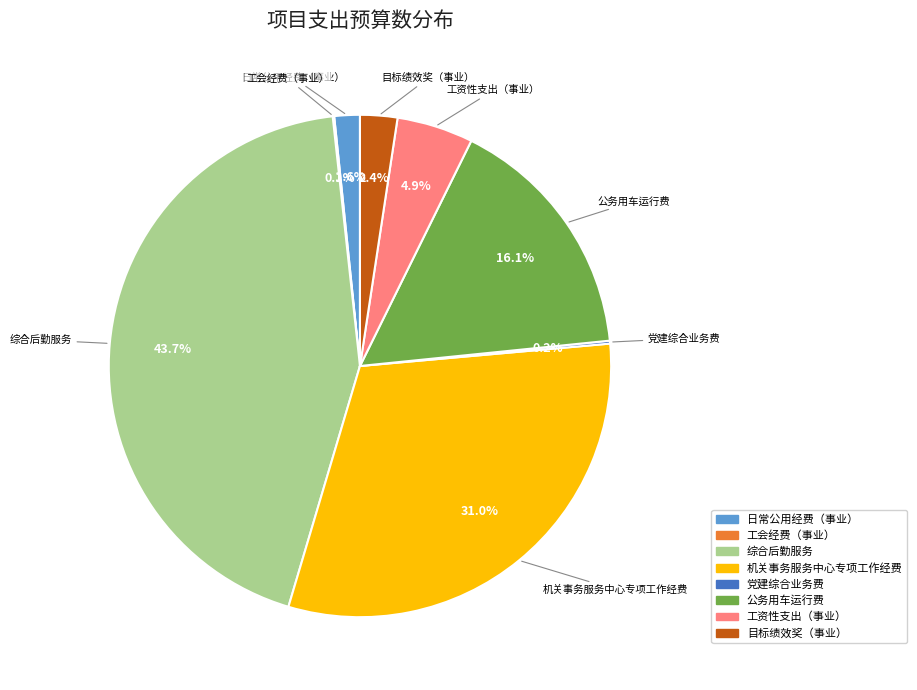

What is the largest slice in the pie chart?

综合后勤服务